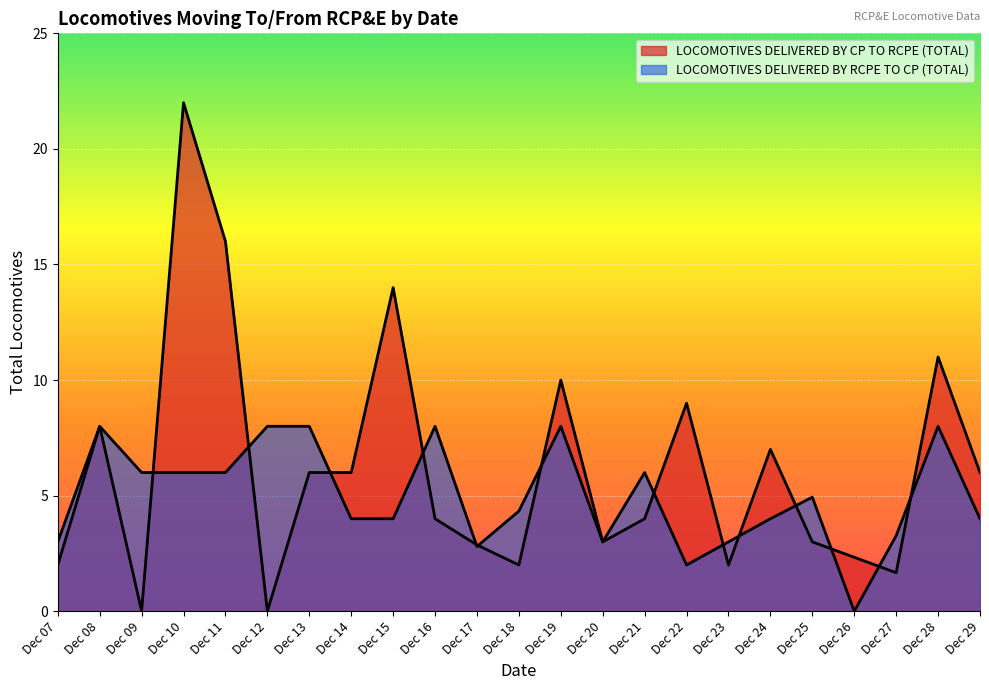

What is the difference between the LOCOMOTIVES DELIVERED BY RCPE TO CP (TOTAL) values at Dec 26 and Dec 28?

8.0